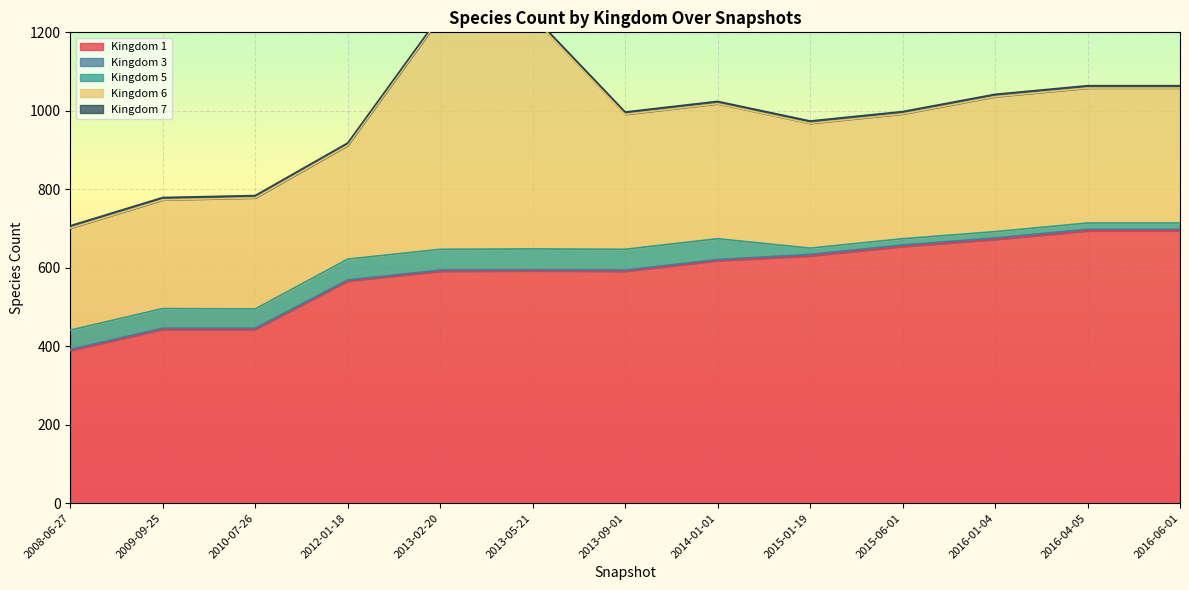

Which category has the lowest value in the Kingdom 1 series?

2008-06-27